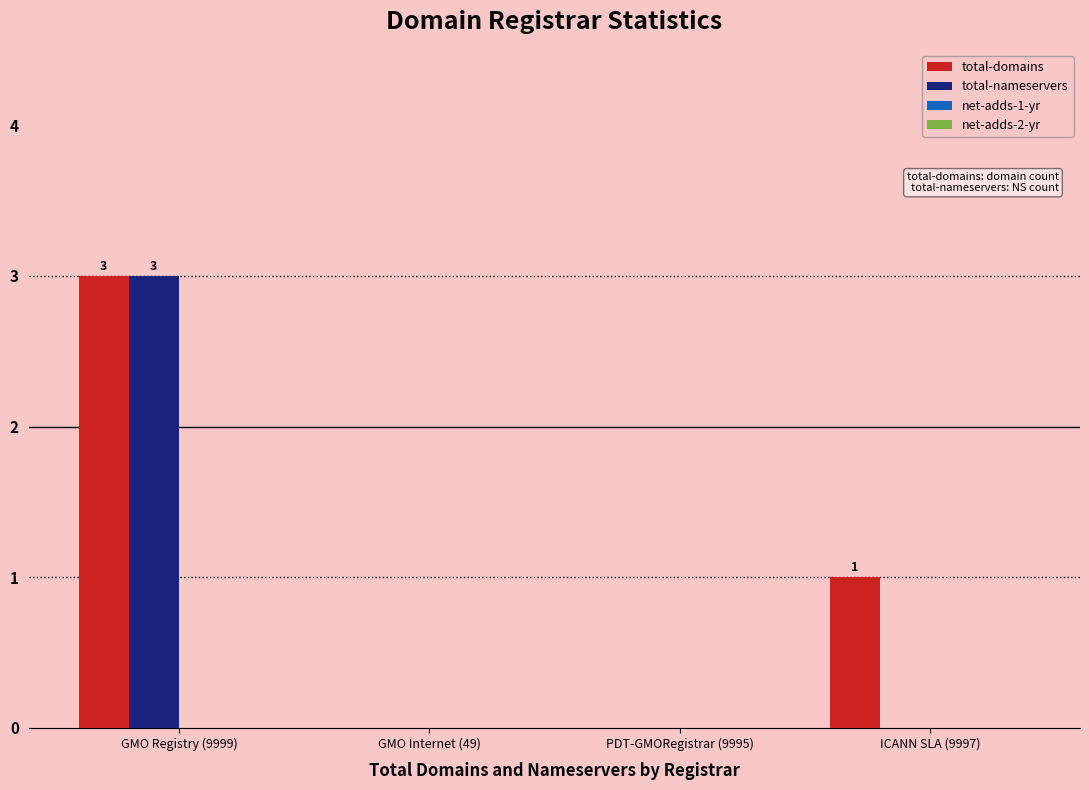

Reading left to right, what are all the values shown in this chart?

total-domains: GMO Registry (9999)=3	GMO Internet (49)=0	PDT-GMORegistrar (9995)=0	ICANN SLA (9997)=1
total-nameservers: GMO Registry (9999)=3	GMO Internet (49)=0	PDT-GMORegistrar (9995)=0	ICANN SLA (9997)=0